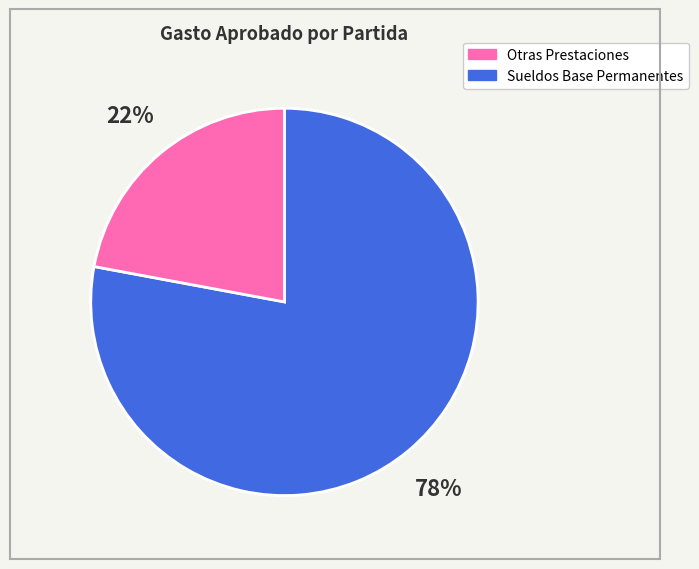

Is there a majority slice in this chart?

Yes